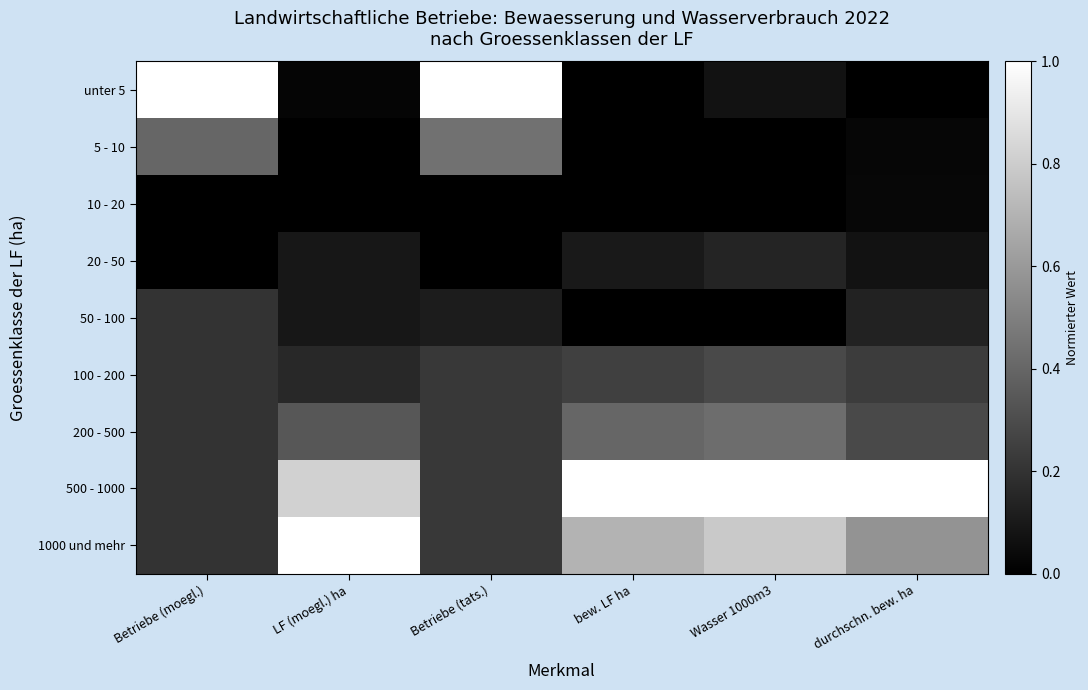

At how many categories does at least one series exceed 0?

6